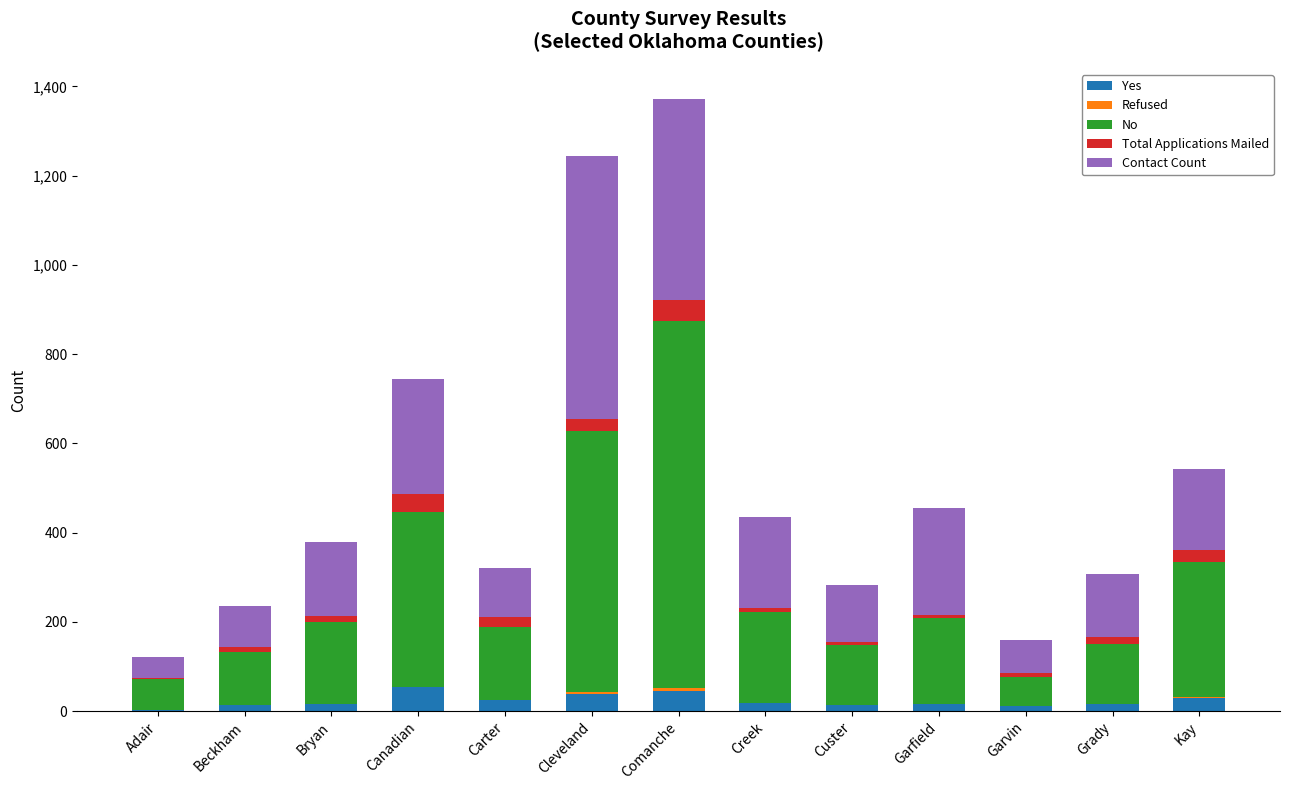

Are the bars horizontal?

No